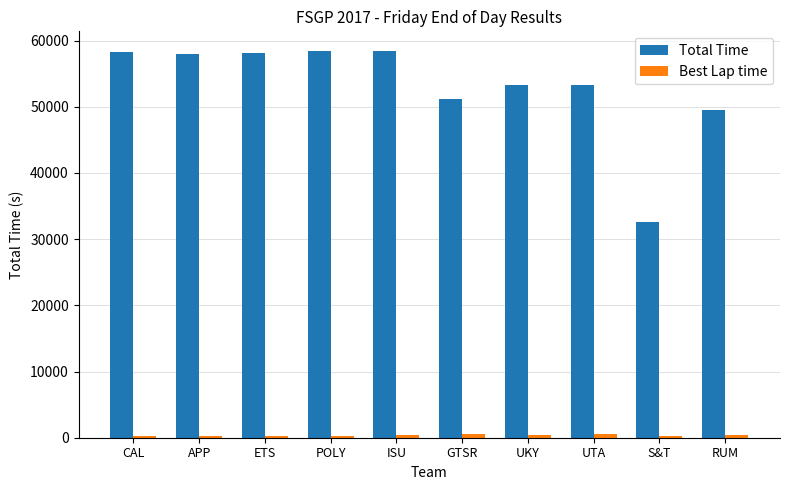

What is the average value of the Total Time series?

53099.9